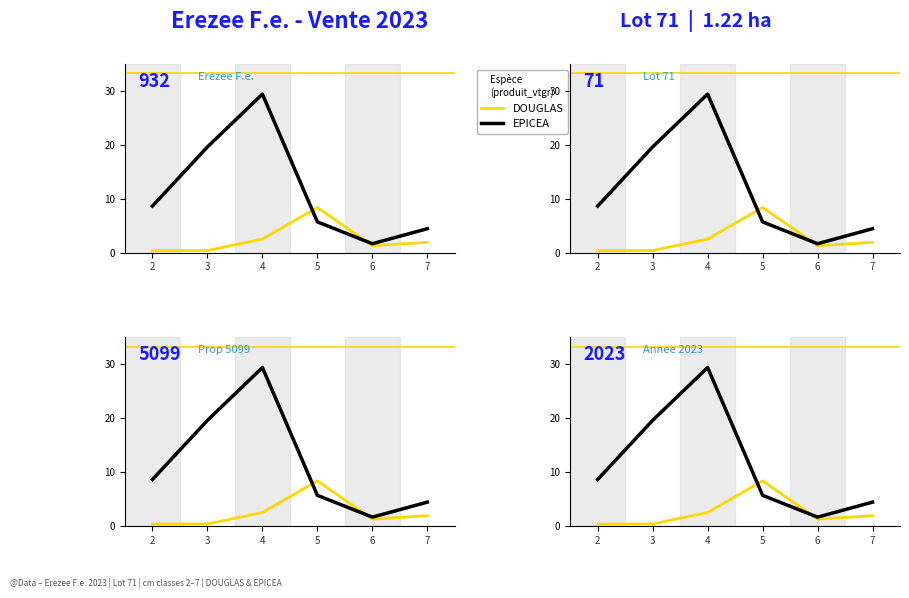

What is the value of the EPICEA point at the 2nd from the left?

19.6